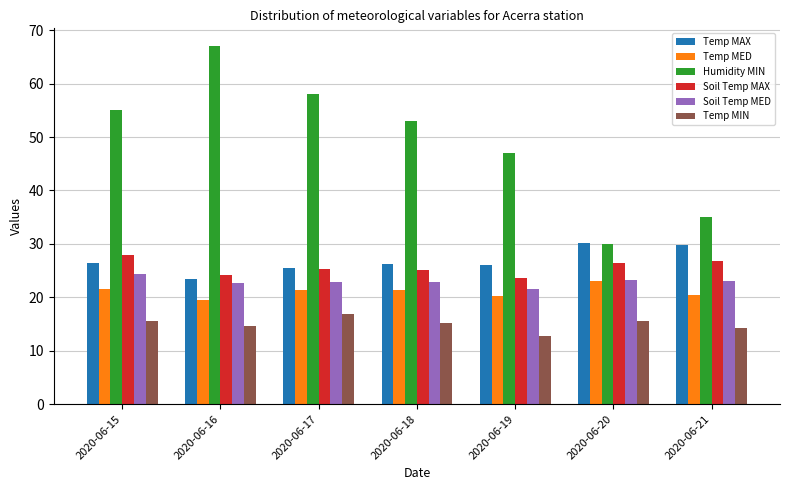

Rank the series by their maximum value, from highest to lowest.

Humidity MIN, Temp MAX, Soil Temp MAX, Soil Temp MED, Temp MED, Temp MIN